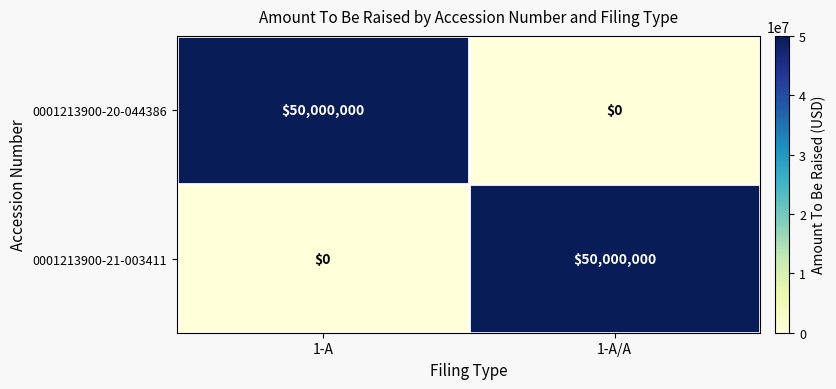

What is the difference between the maximum and minimum values in the 0001213900-20-044386 series?

50000000